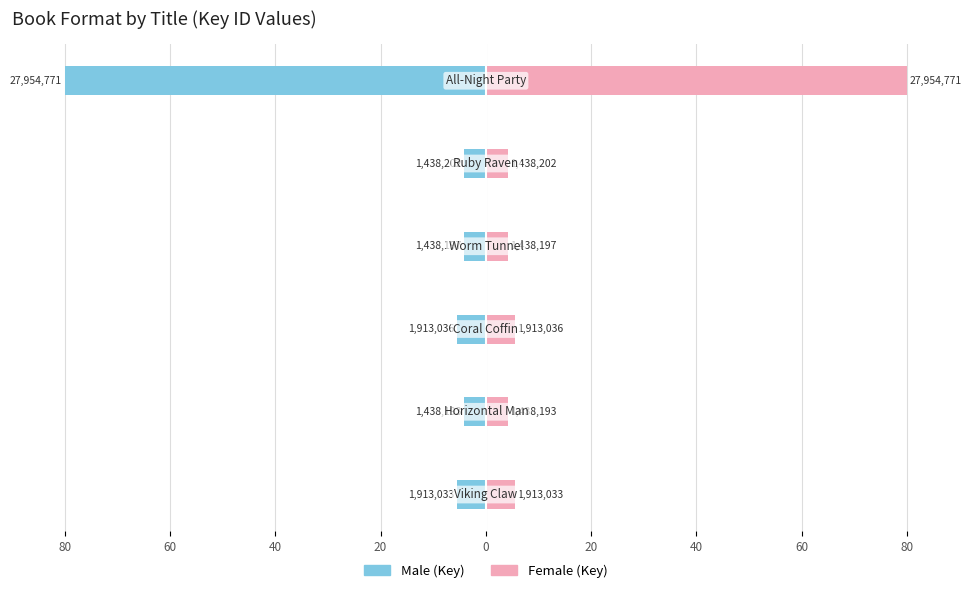

Reading left to right, list all the values displayed in this chart.

Male: -5.5	-4.1	-5.5	-4.1	-4.1	-80.0
Female: 5.5	4.1	5.5	4.1	4.1	80.0